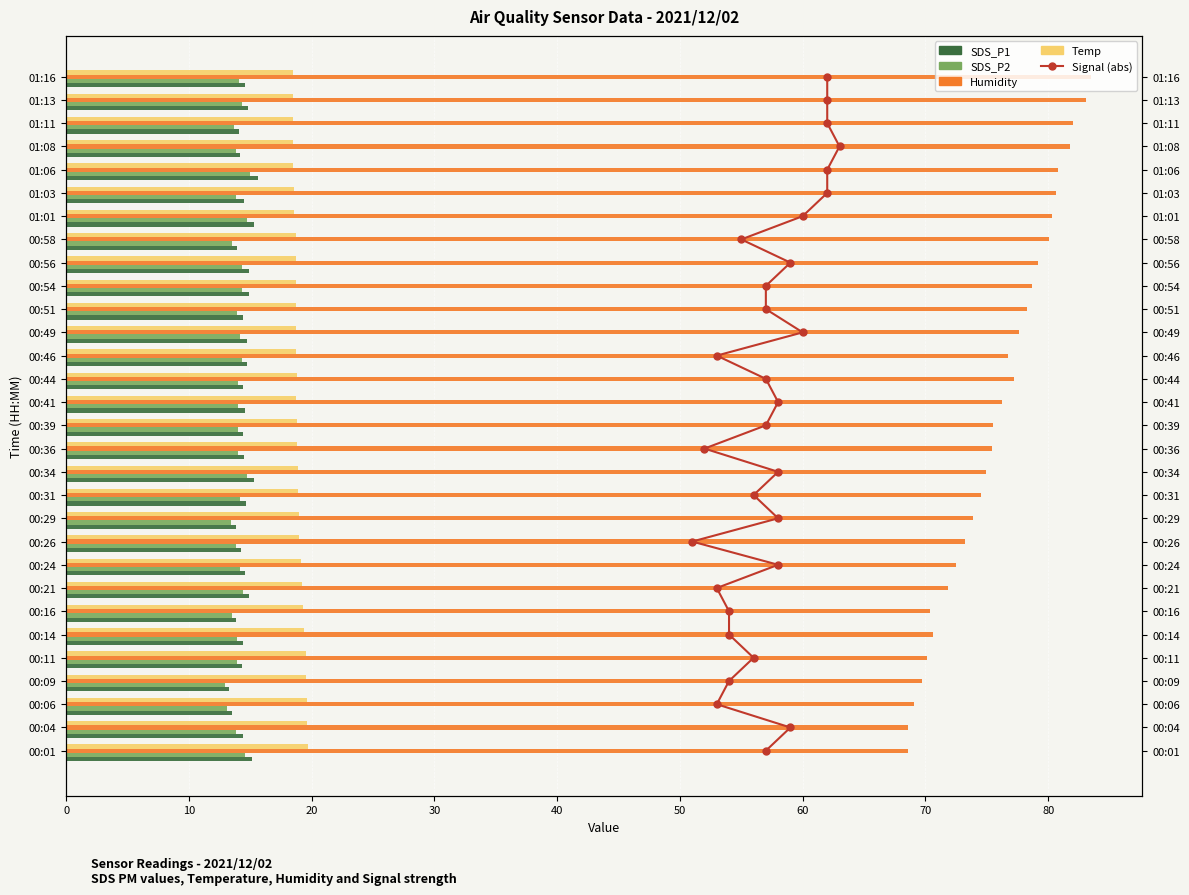

What is the greatest value displayed?

83.5